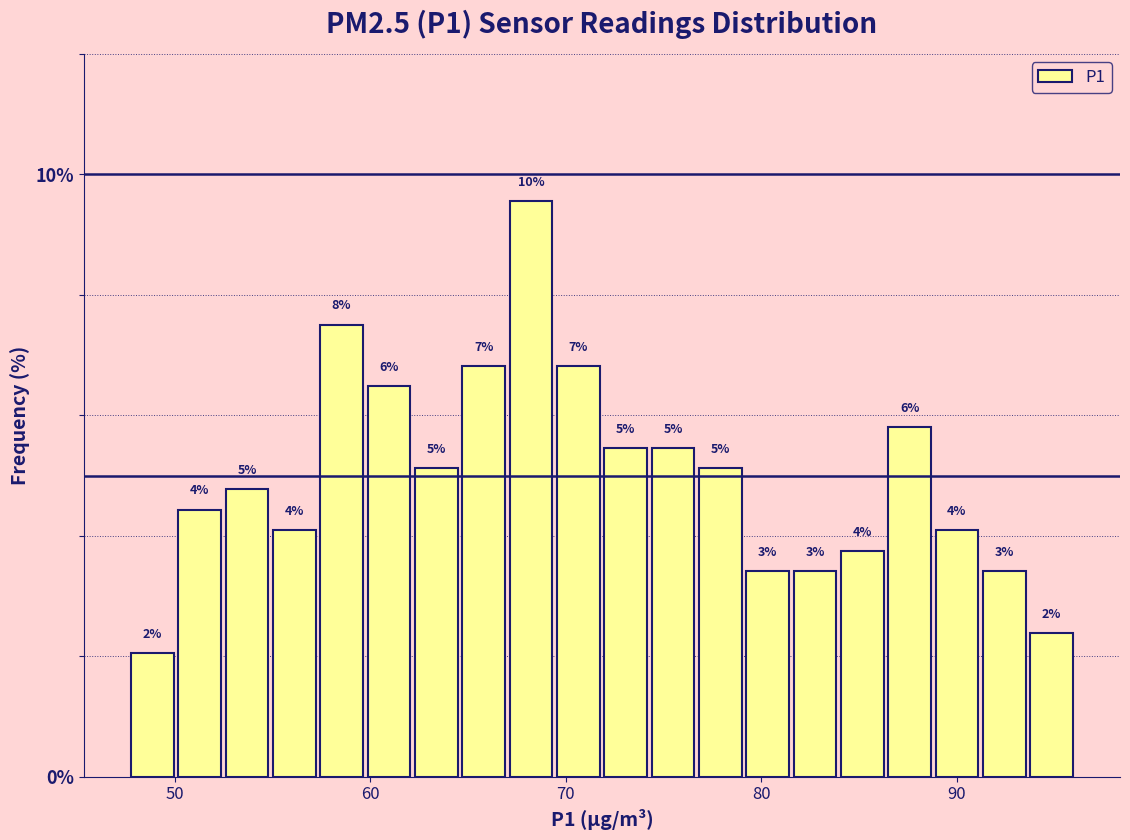

Around what value on the x-axis is the tallest bar? Give the approximate position of its centre, as read against the axis.

68